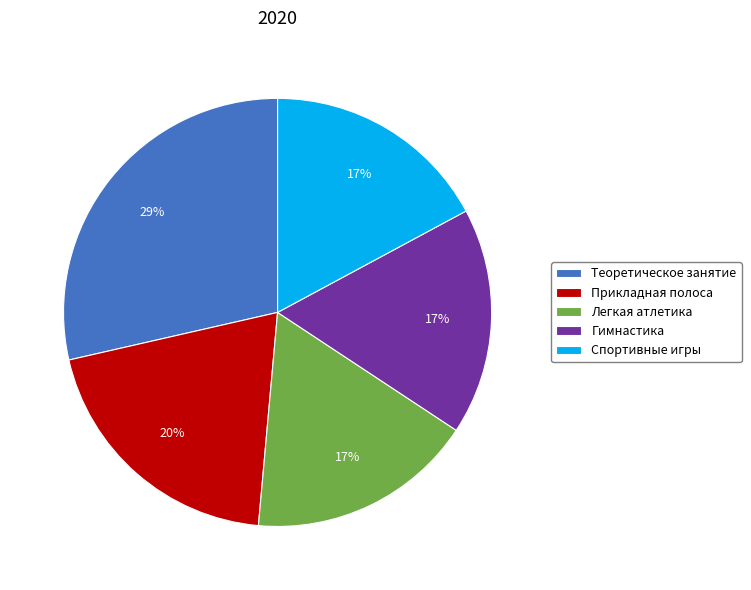

Which category has the biggest portion of the pie?

Теоретическое занятие